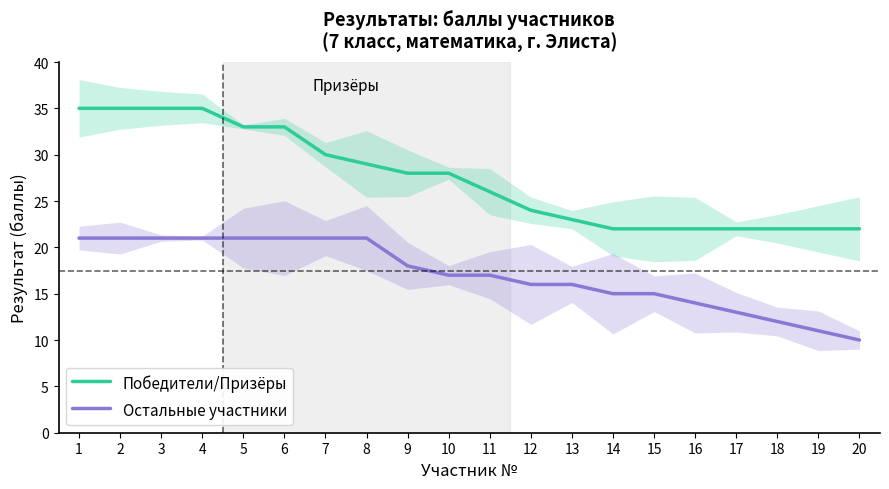

Between 8 and 7, which is larger?

7